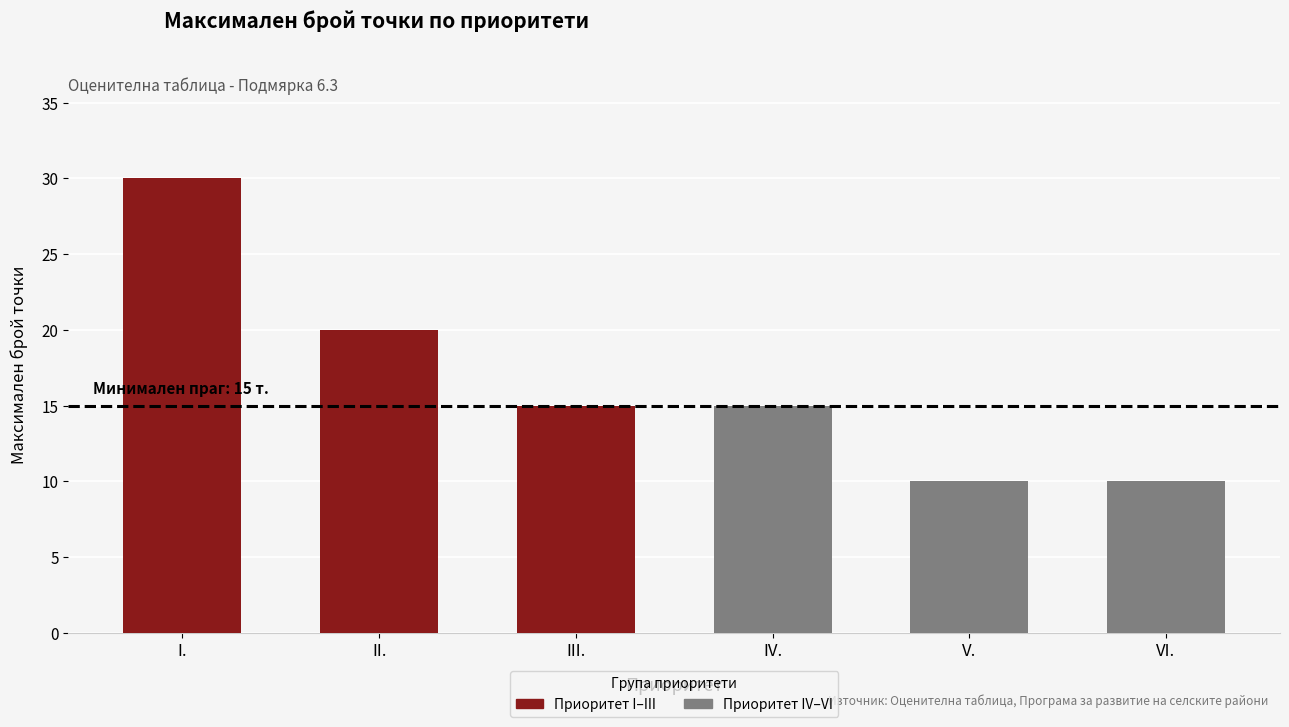

What is the ratio of the value at II. to the value at V.?

2.0